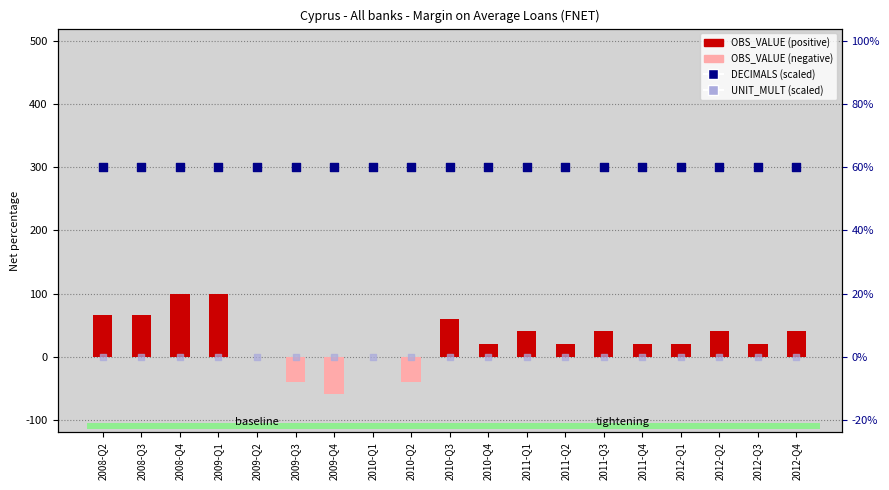

Which series has the largest total across all categories?

DECIMALS (scaled)